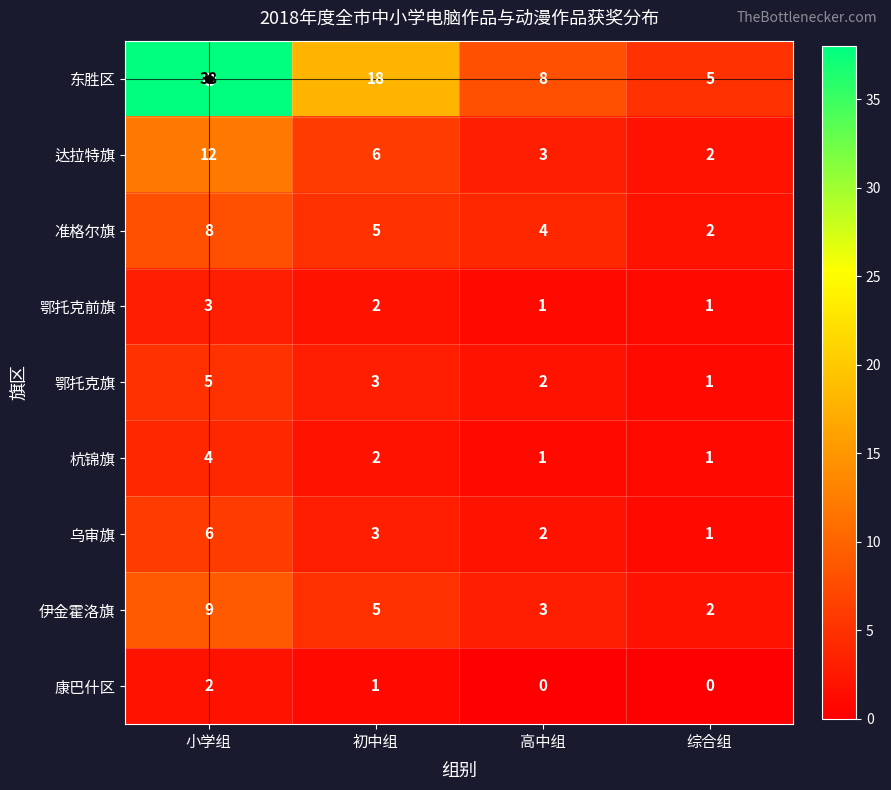

The value of 伊金霍洛旗 at 小学组 is 3. True or false?

False